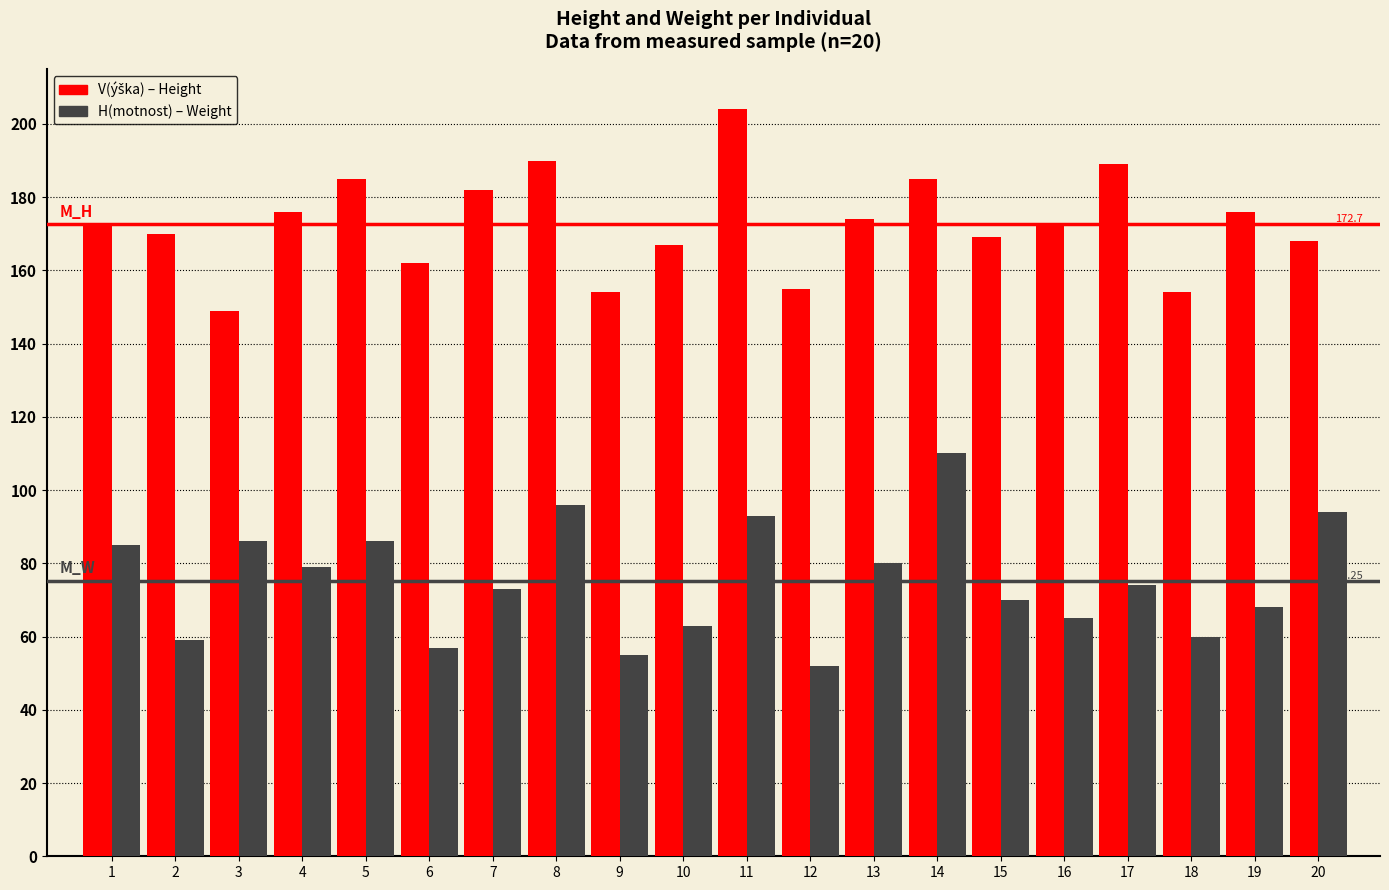

What is the spread (max minus min) of values at 10?

104